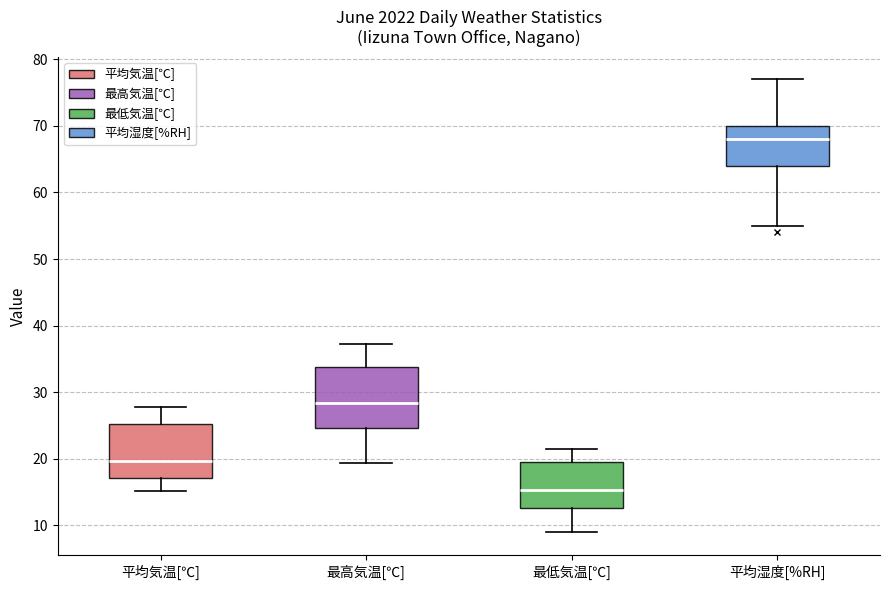

Which box has the lowest median line?

最低気温[℃]